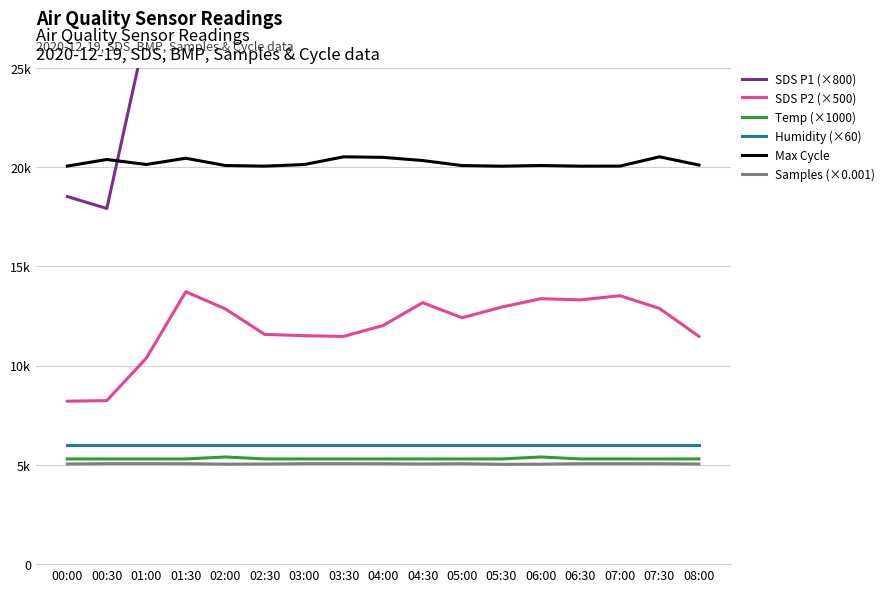

What is the sum of the SDS P2 (×500) values at 05:30 and 01:00?

23325.0